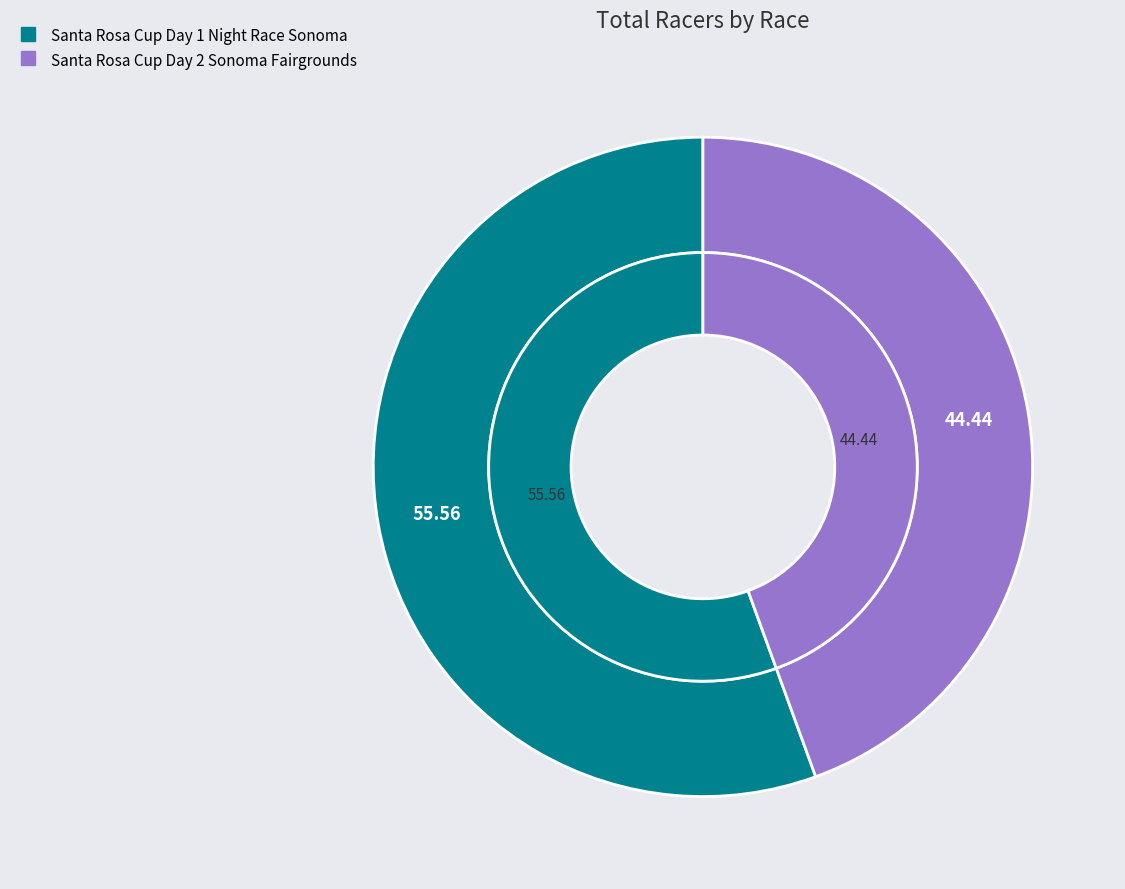

Is it true that Santa Rosa Cup Day 2 Sonoma Fairgrounds is 44% of the pie?

True